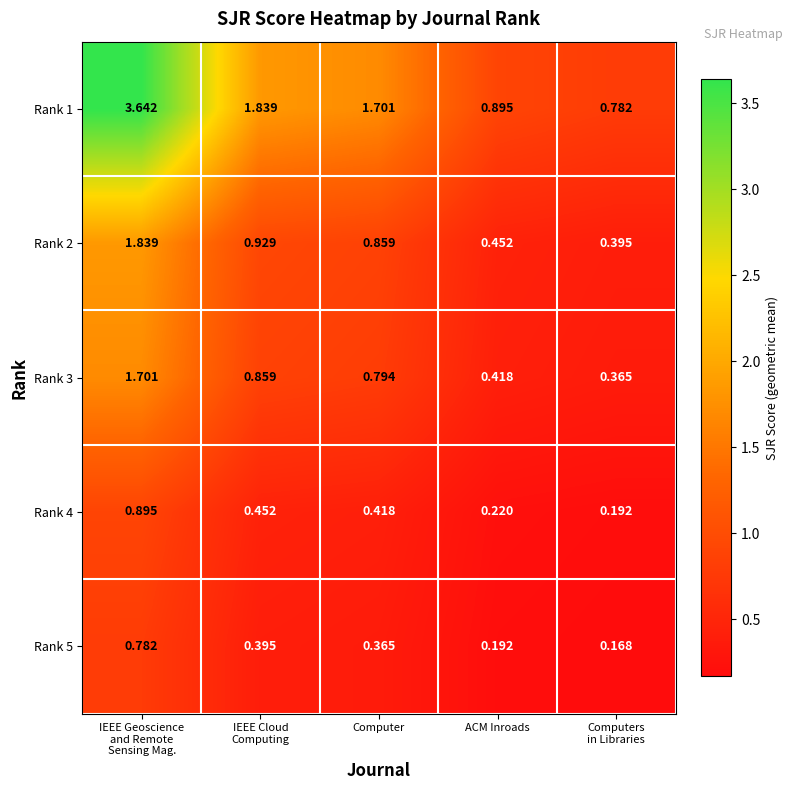

Is the value of Rank 3 at ACM Inroads greater than the value of Rank 1 at ACM Inroads?

No